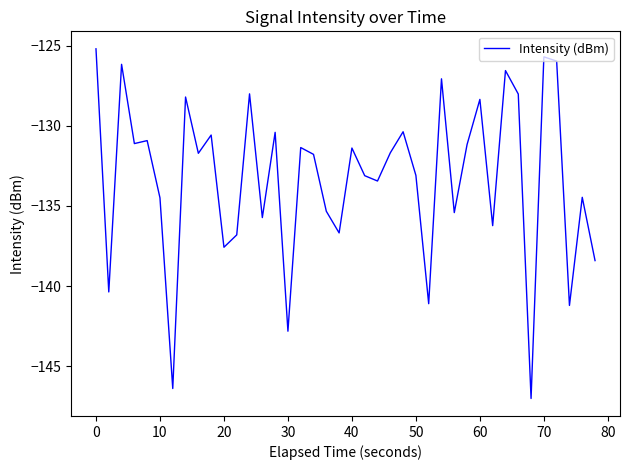

What is the difference between the maximum and minimum values?

21.8